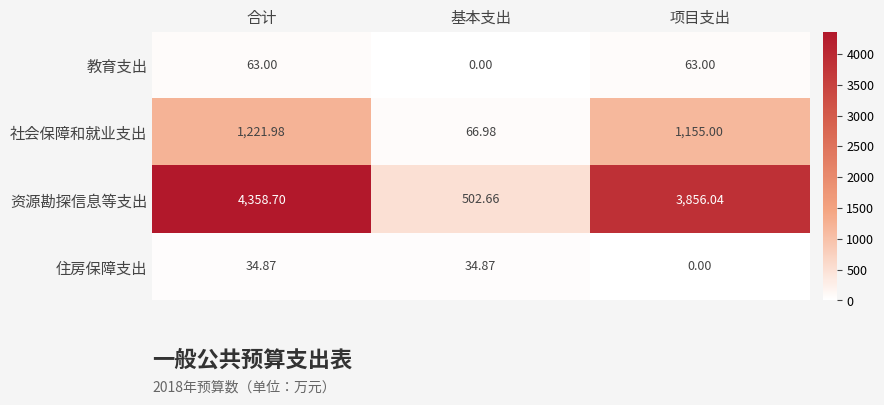

Which series changed the most between 合计 and 项目支出?

资源勘探信息等支出